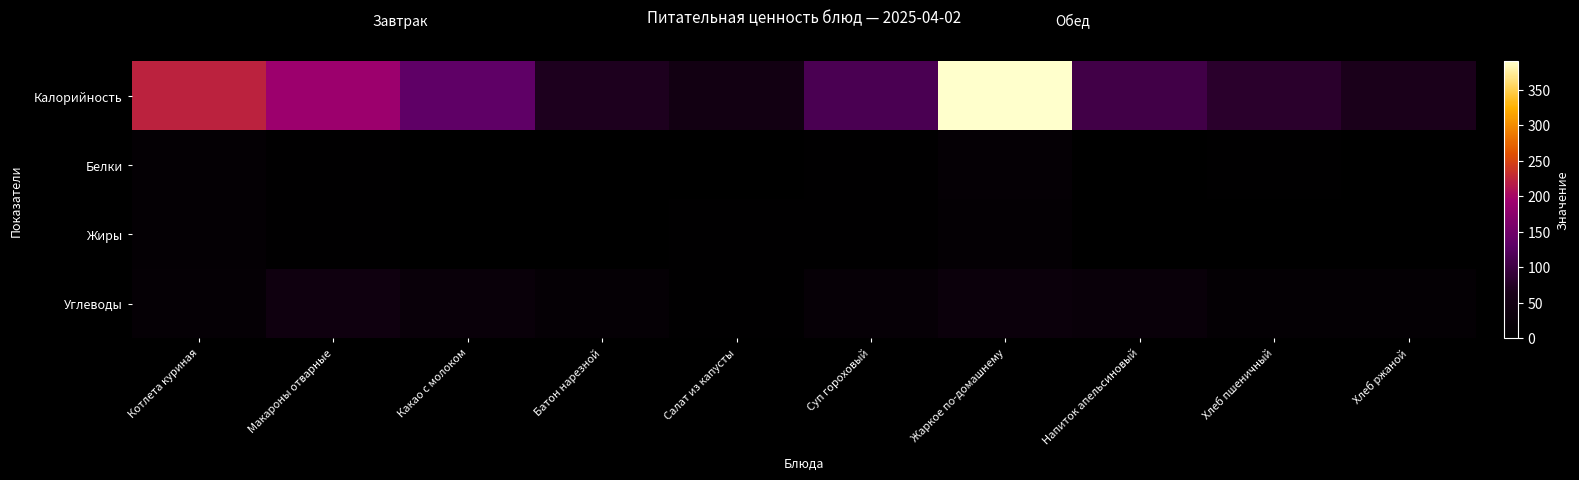

What is the spread (max minus min) of values at Напиток апельсиновый?

104.0